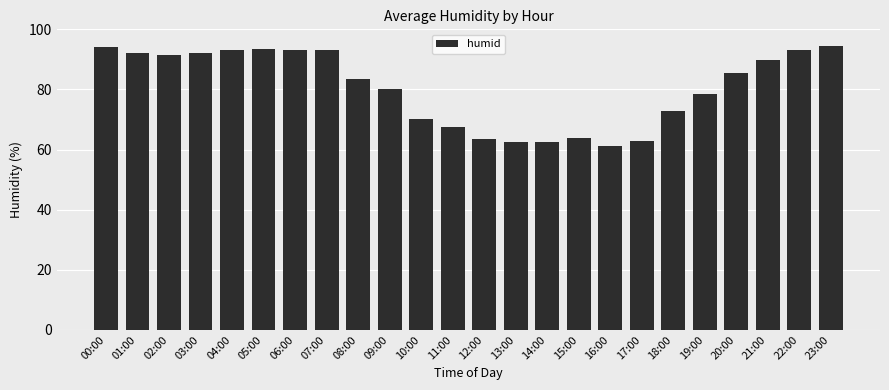

How many series are shown in this chart?

1